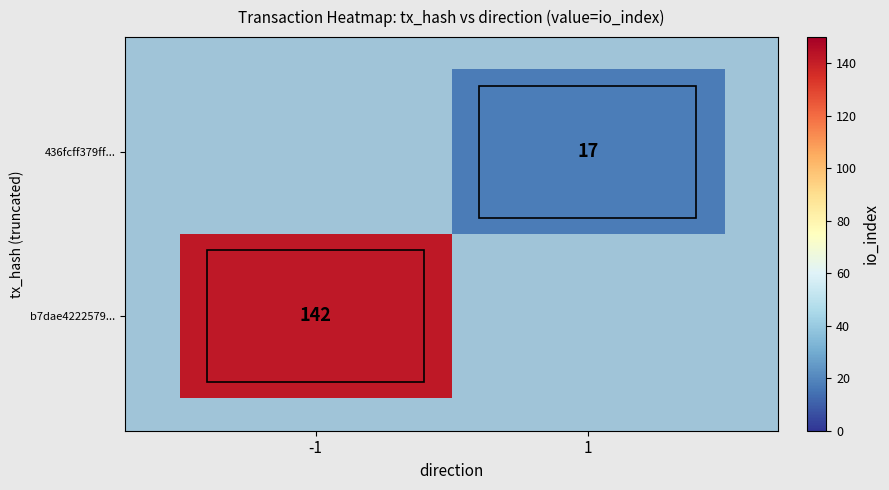

True or false: b7dae4222579... has a value of 239 at -1.

False